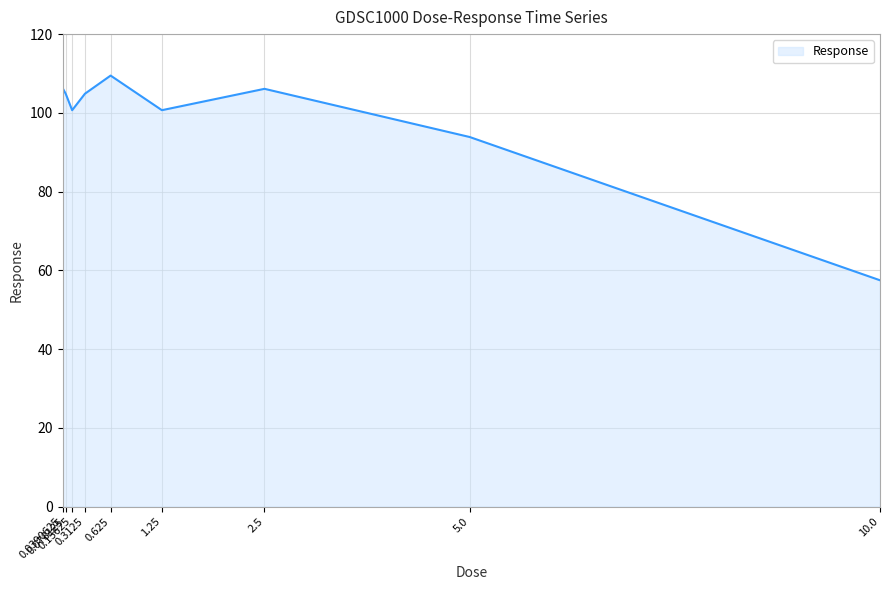

Is it true that the value at 2.5 is 106.1?

True